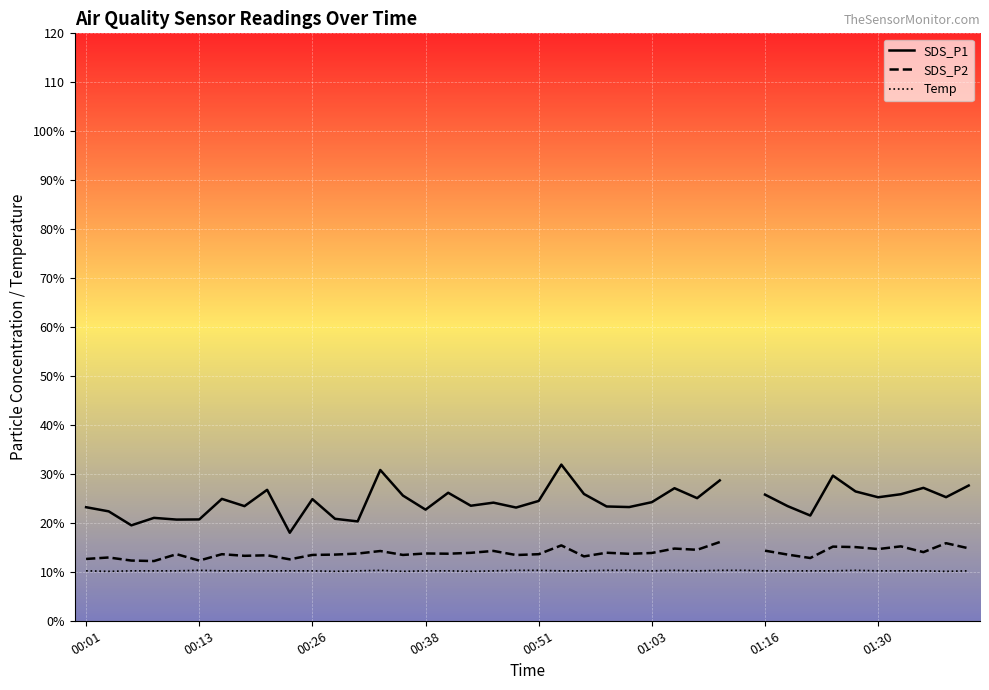

At how many categories does at least one series exceed 28?

4